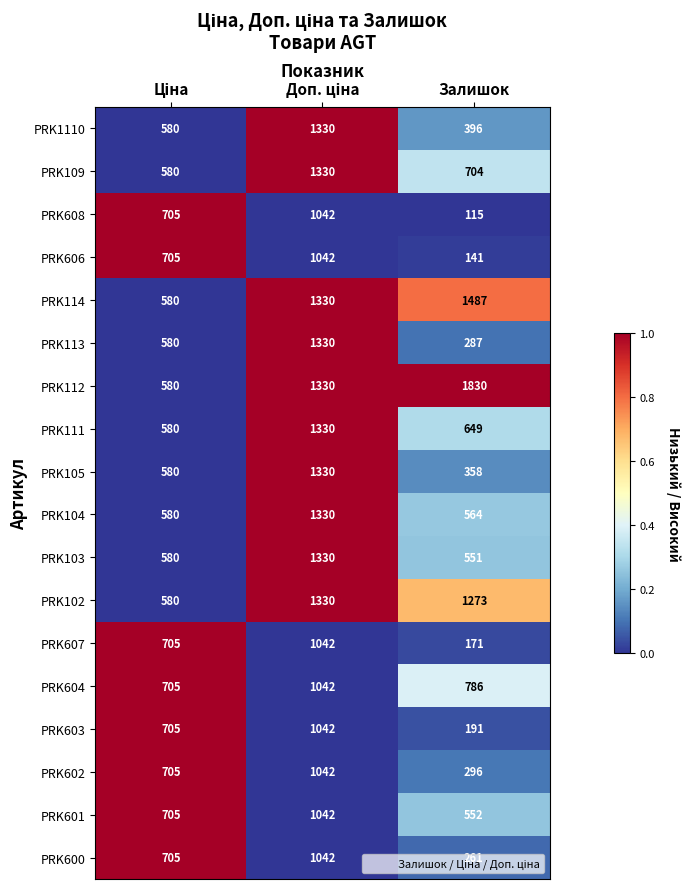

The value of PRK607 at Залишок is 171. True or false?

True